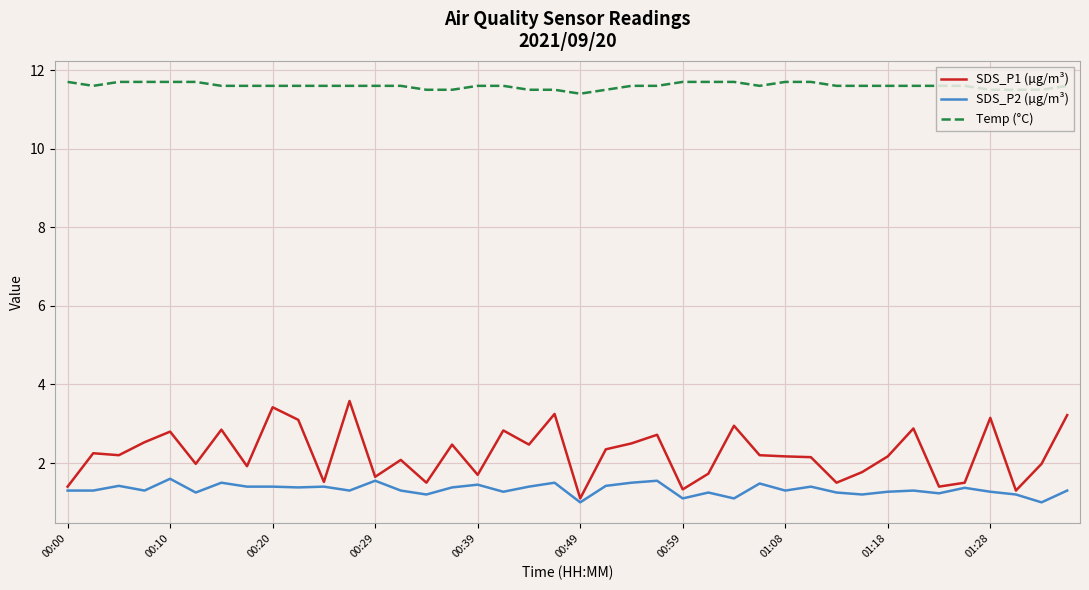

What is the minimum value shown in the chart?

1.0